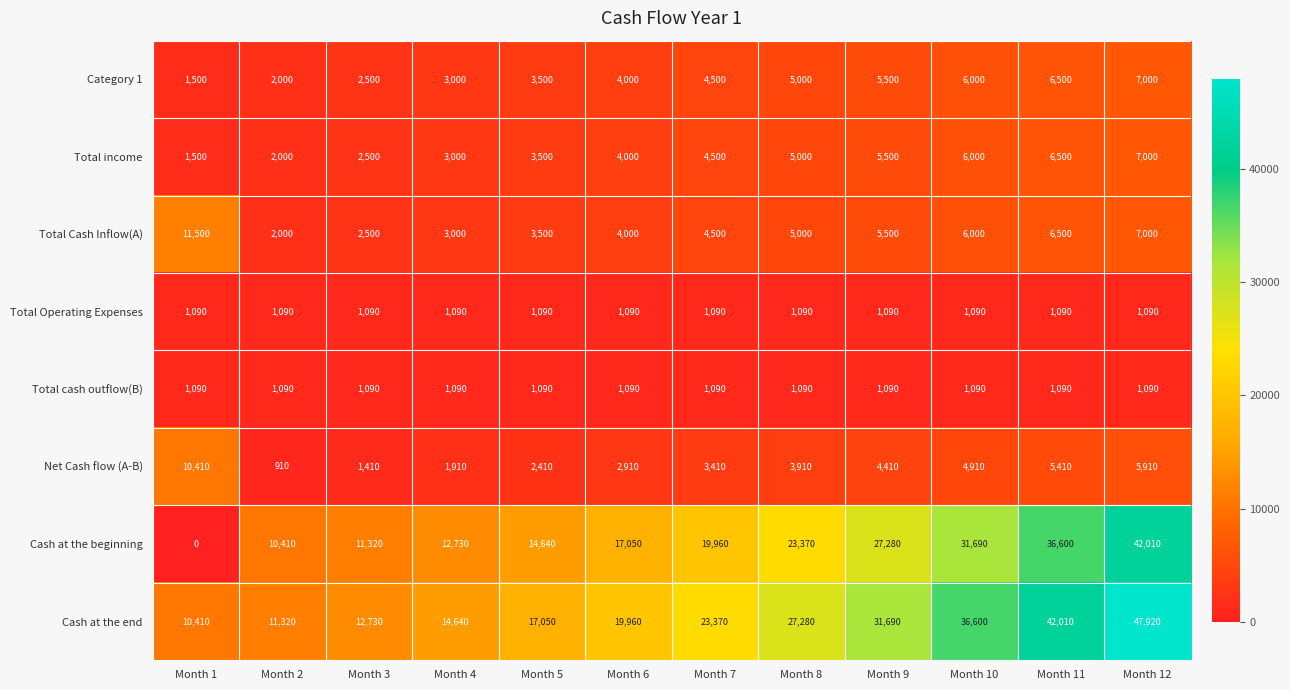

Between Month 1 and Month 2, which series saw the biggest shift?

Cash at the beginning